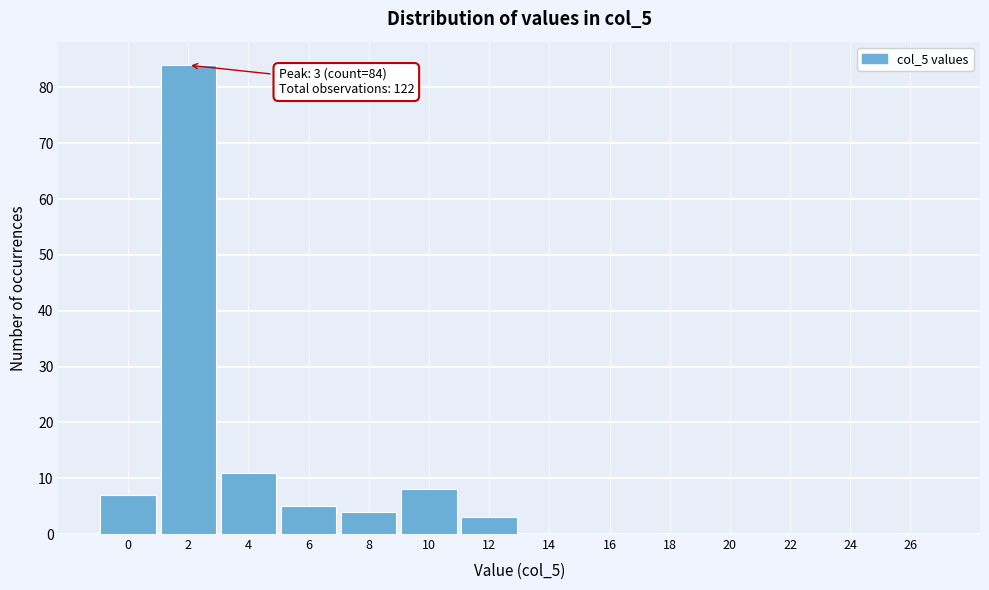

Reading left to right, list all the values displayed in this chart.

0=7	2=84	4=11	6=5	8=4	10=8	12=3	14=0	16=0	18=0	20=0	22=0	24=0	26=0